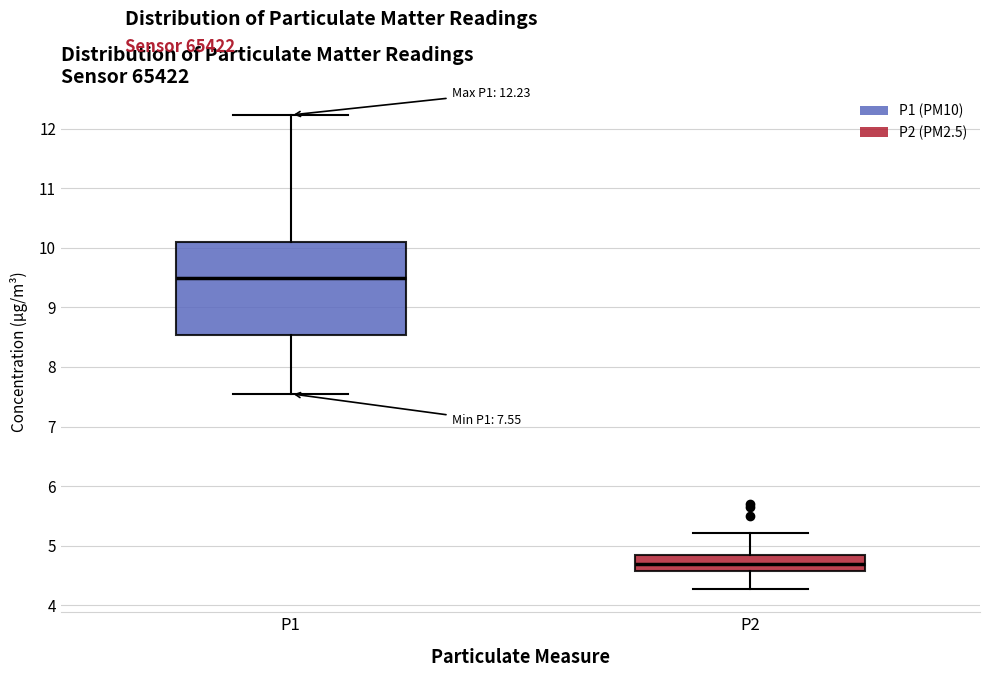

Which box has the highest median line?

P1